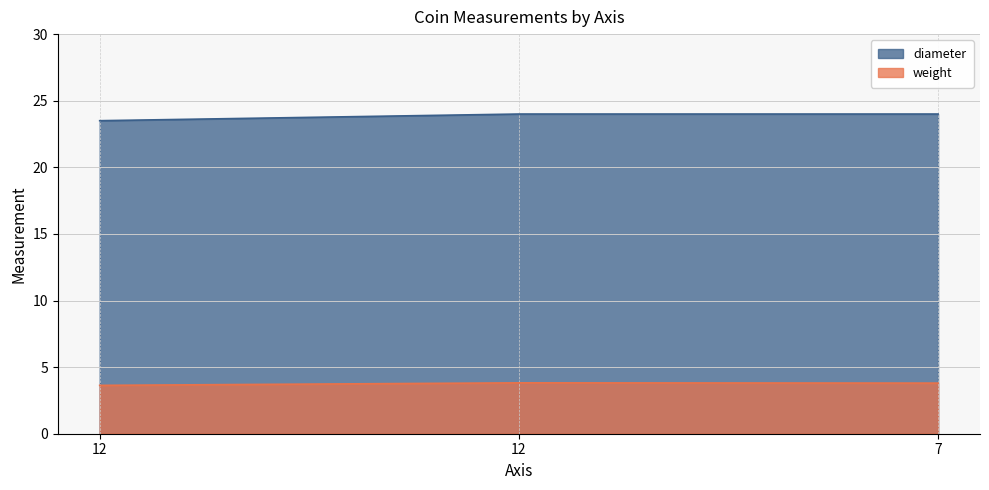

Does the chart have visible grid lines?

Yes